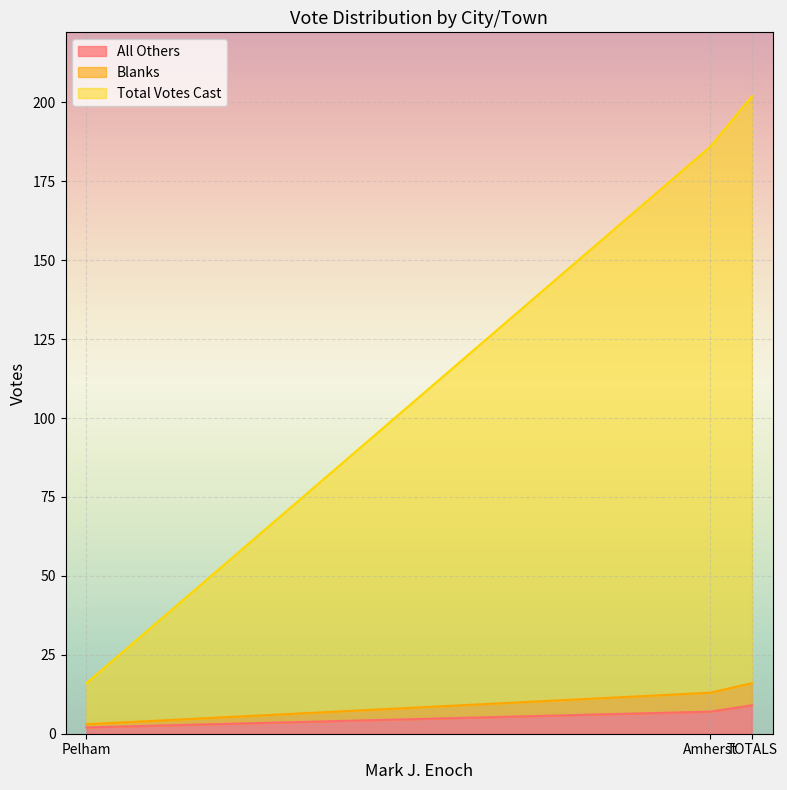

What is the difference between the second highest and minimum values in the Total Votes Cast series?

160